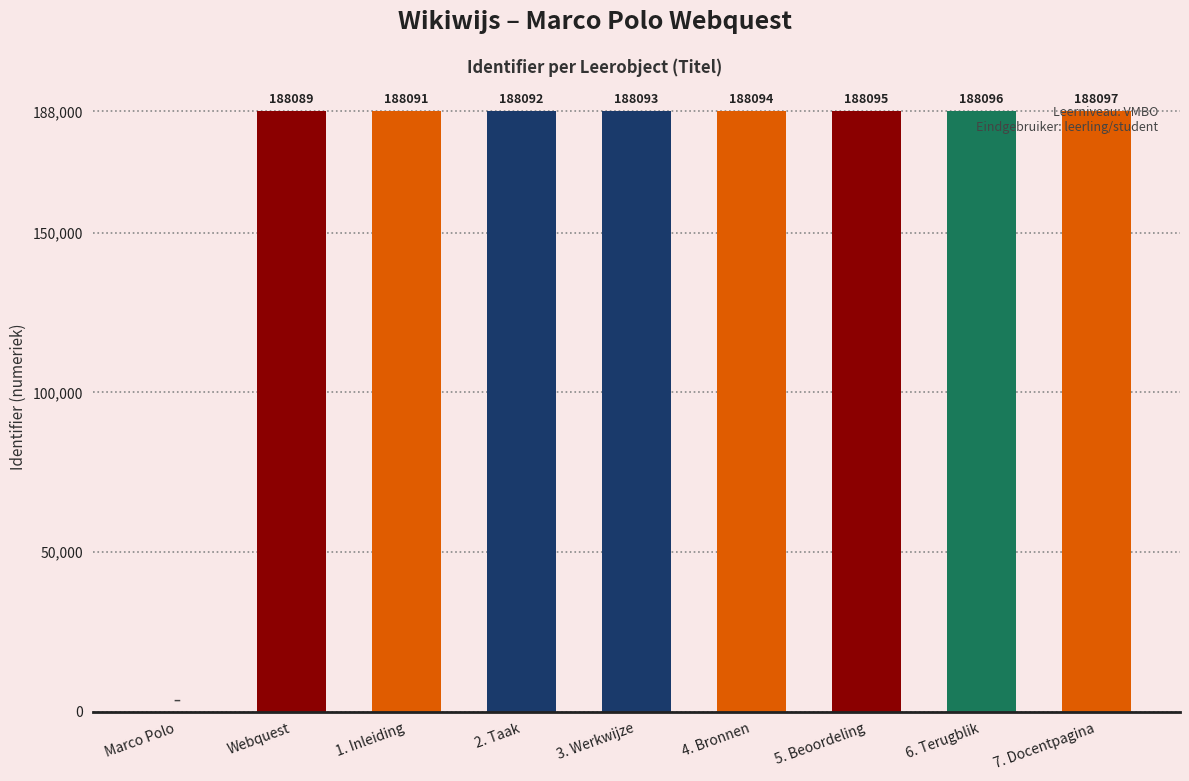

What is the change in value from 6. Terugblik to 7. Docentpagina?

+1